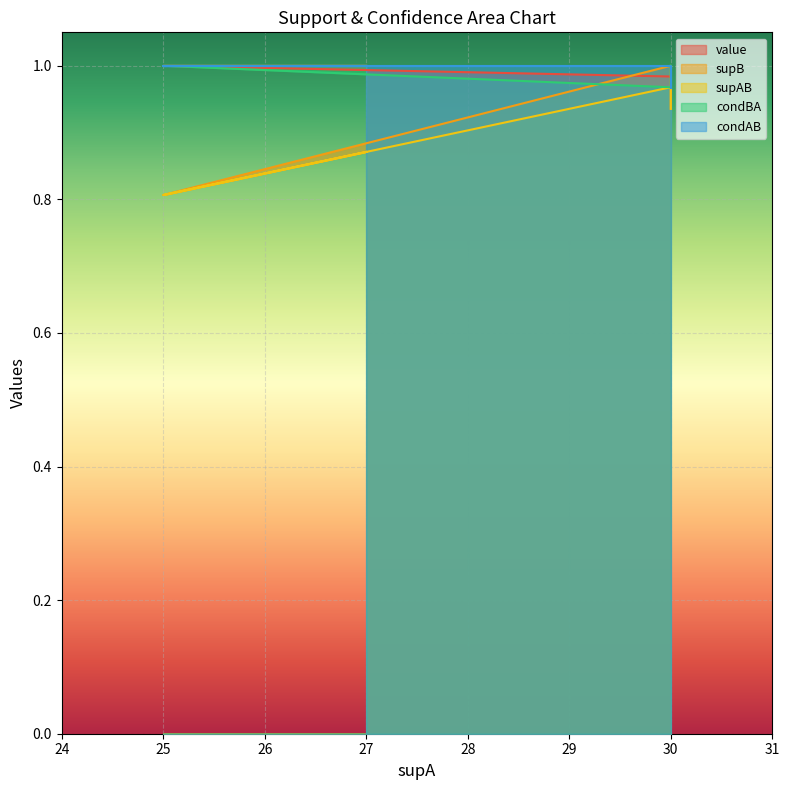

Which series has the largest total across all categories?

condAB